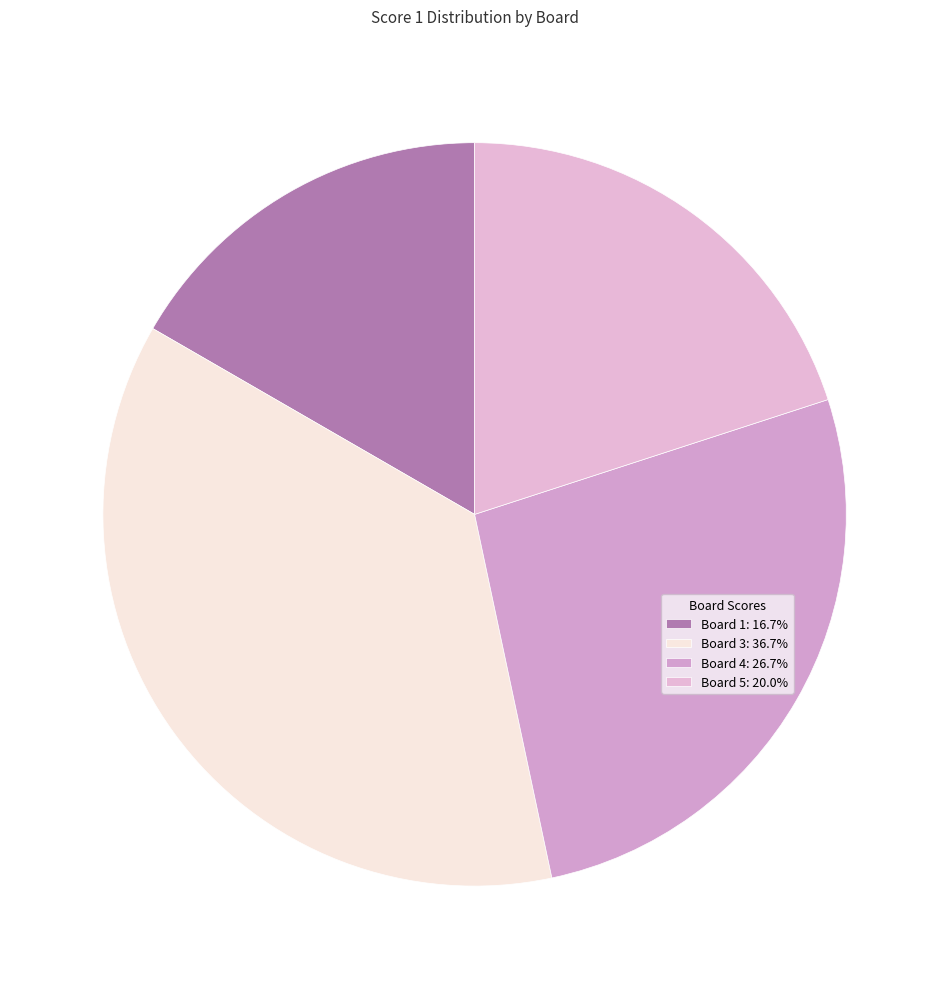

Count the number of slices in the pie.

4